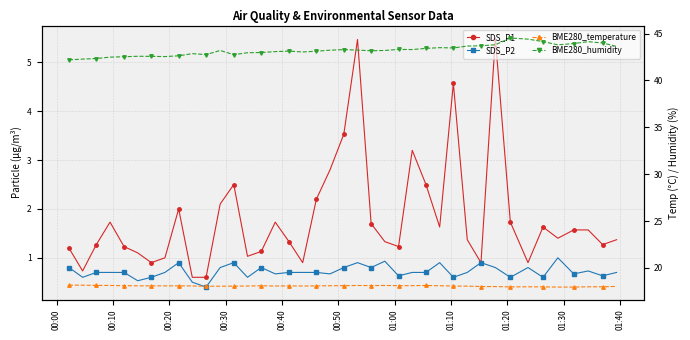

What is the smallest value displayed?

0.4